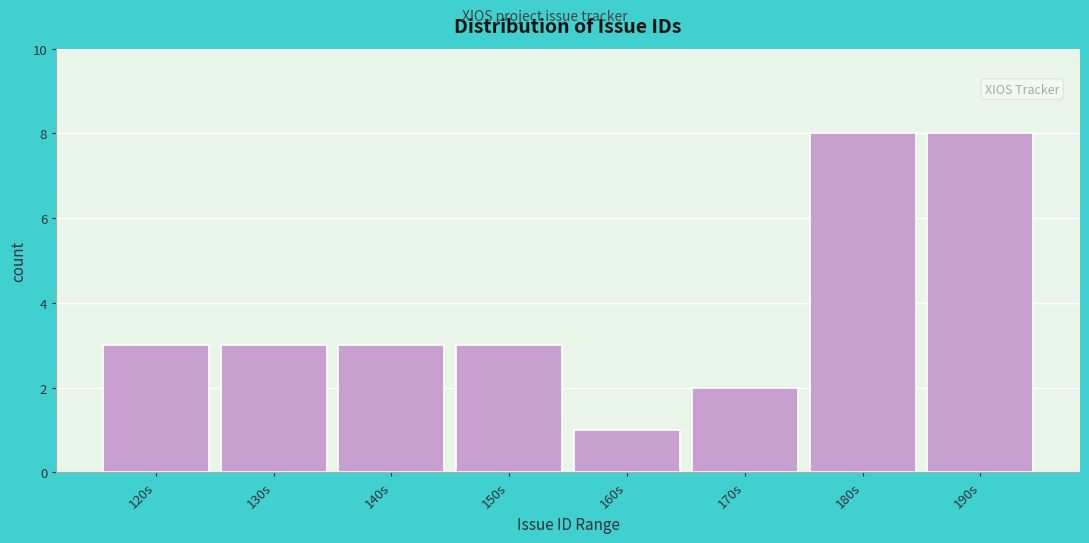

Reading right to left, what are all the values shown in this chart?

190s=8	180s=8	170s=2	160s=1	150s=3	140s=3	130s=3	120s=3